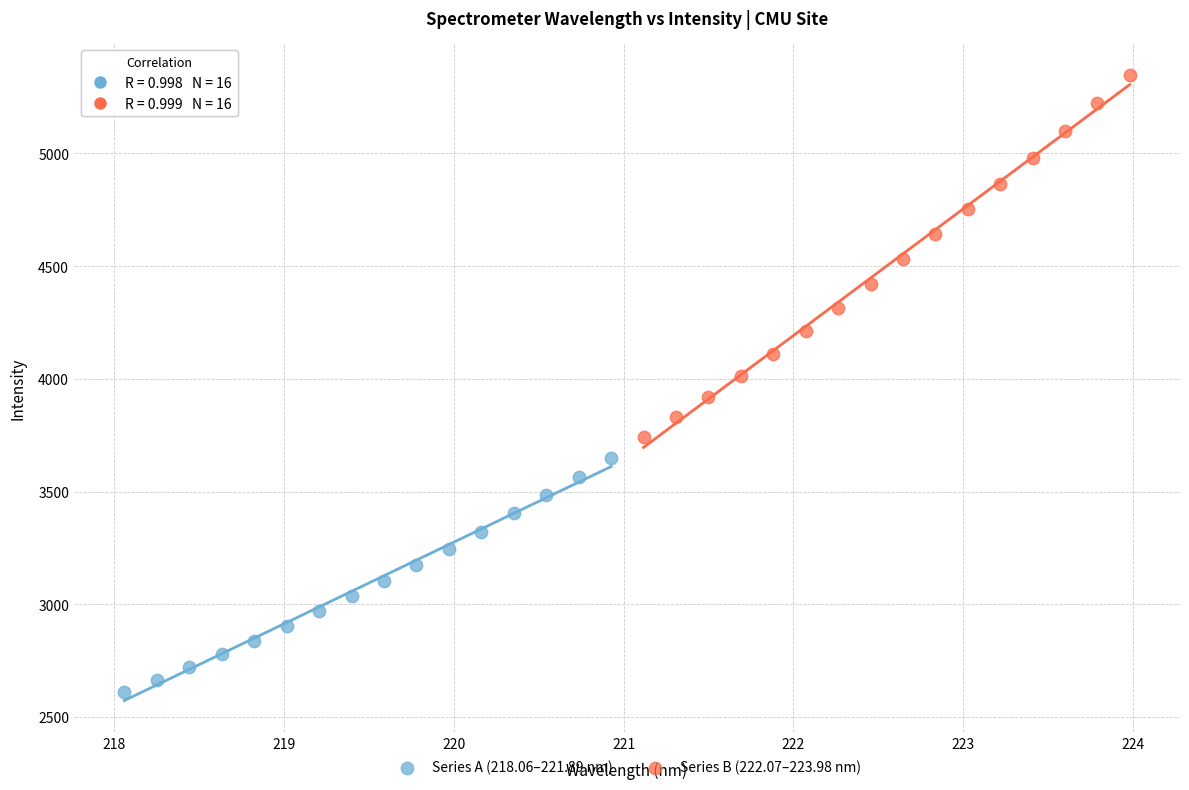

Which series contains the highest Y value?

Series B (222.07–223.98 nm)